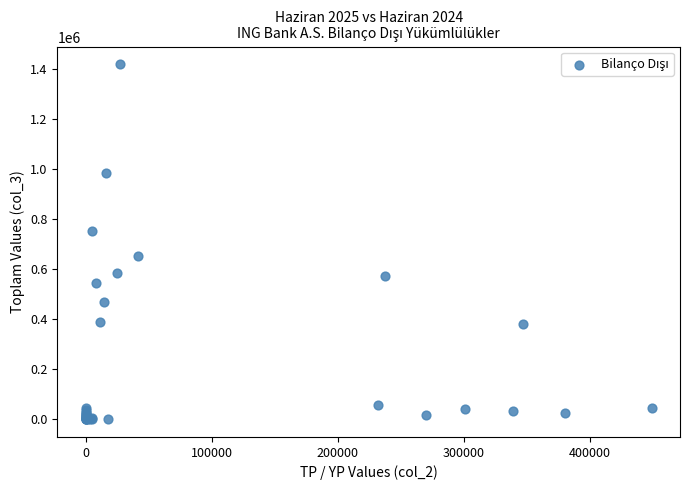

What Y value in the scatter plot is closest to 708259?

750074.0